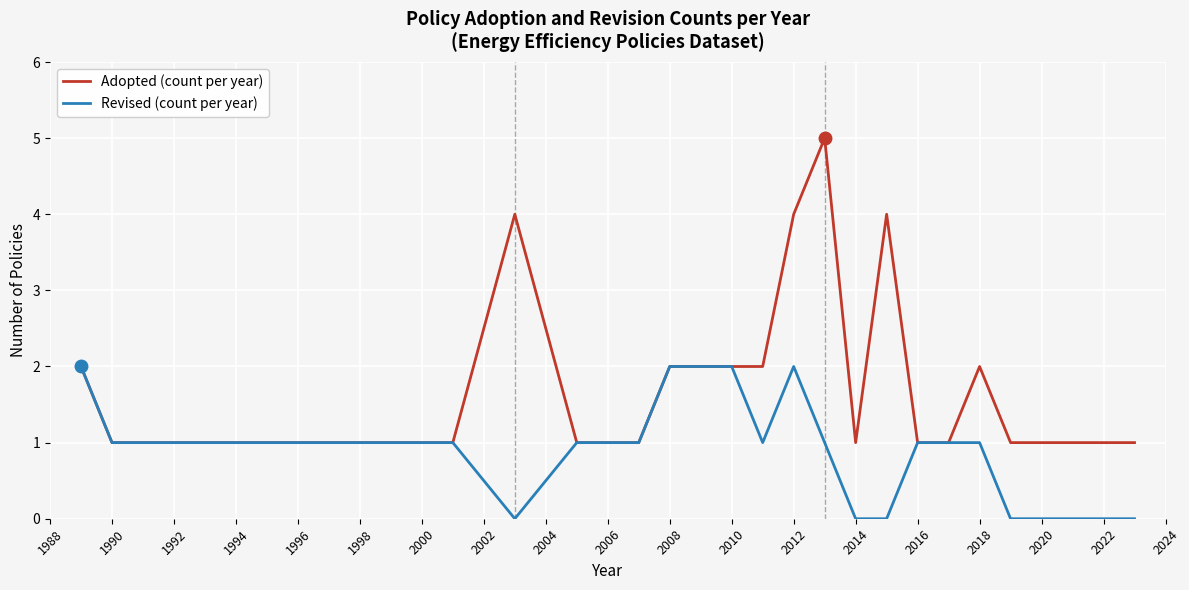

Rank the series by their average value, from highest to lowest.

Adopted (count per year), Revised (count per year)